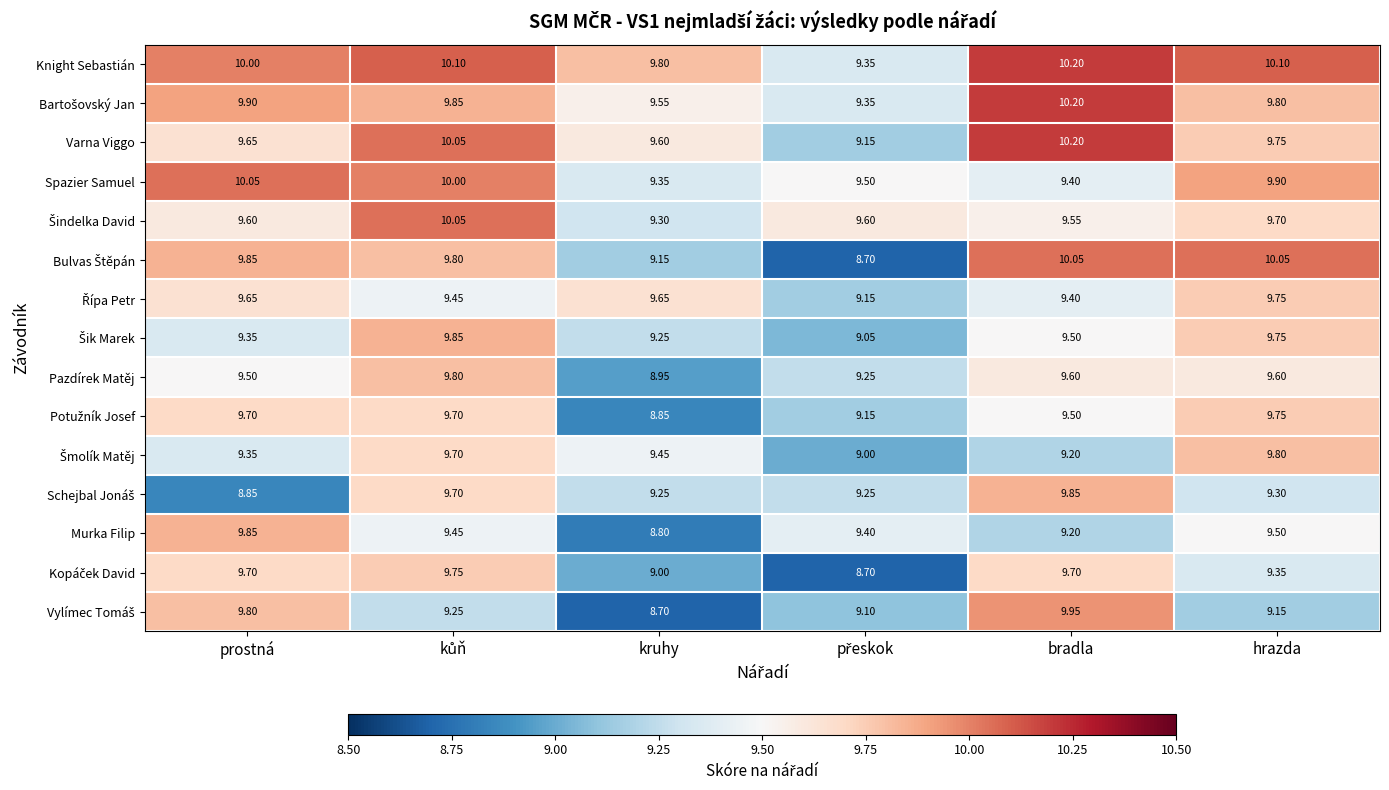

Which label corresponds to the largest value in the chart?

bradla